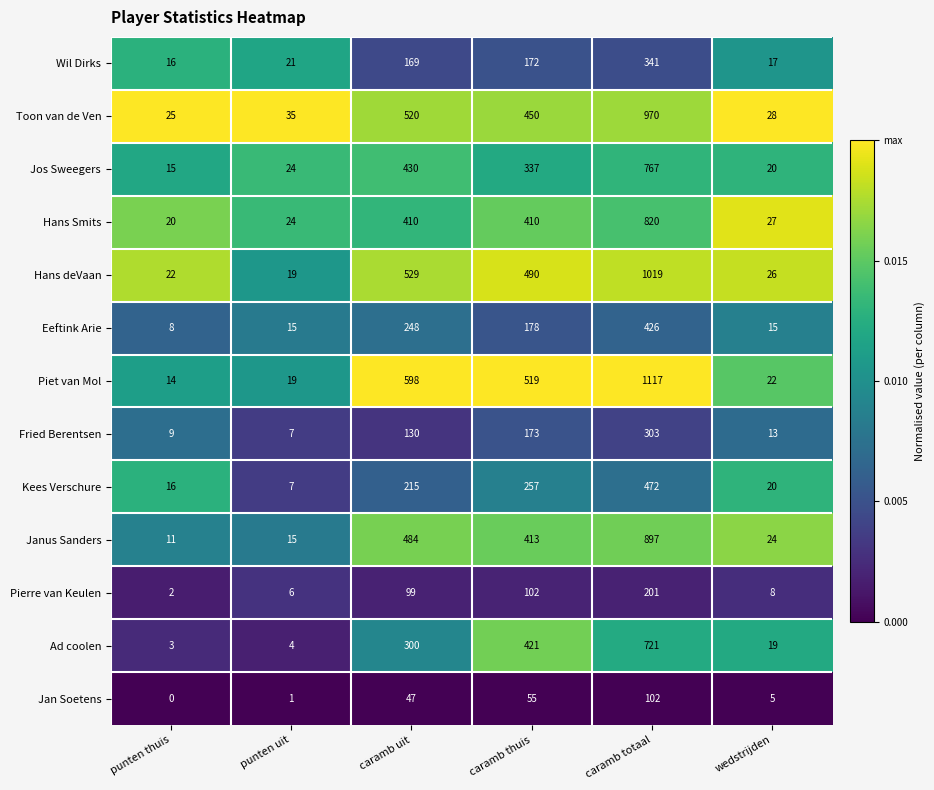

What is the difference between the highest and lowest values at caramb totaal?

1015